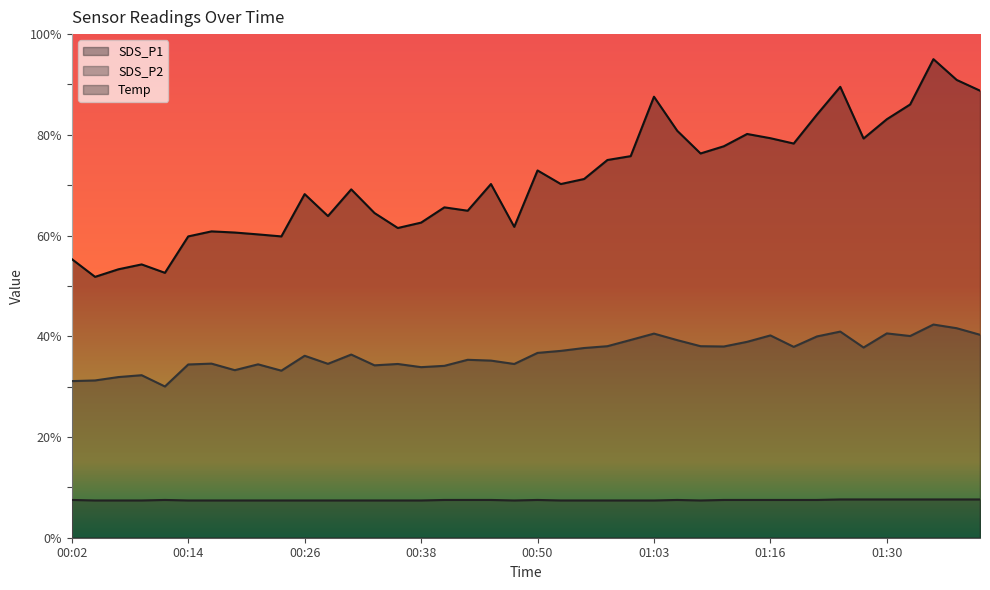

True or false: SDS_P1 and SDS_P2 cross at least once.

False